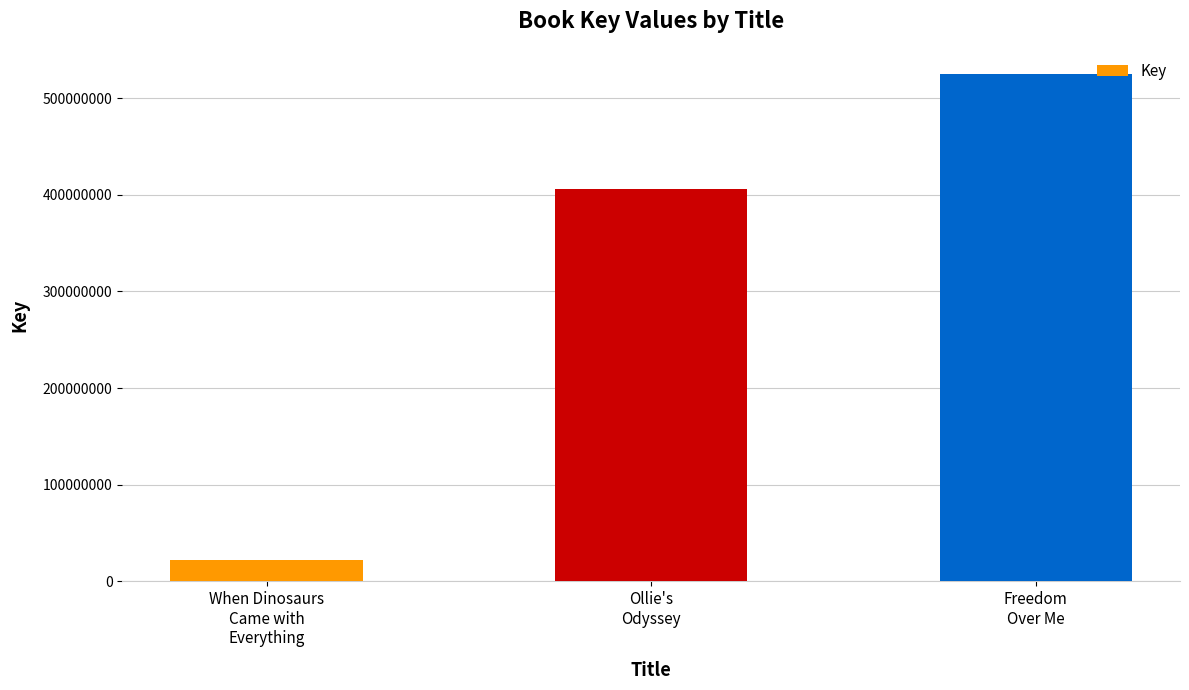

Where is the data nearest to the value 273460982?

Ollie's
Odyssey